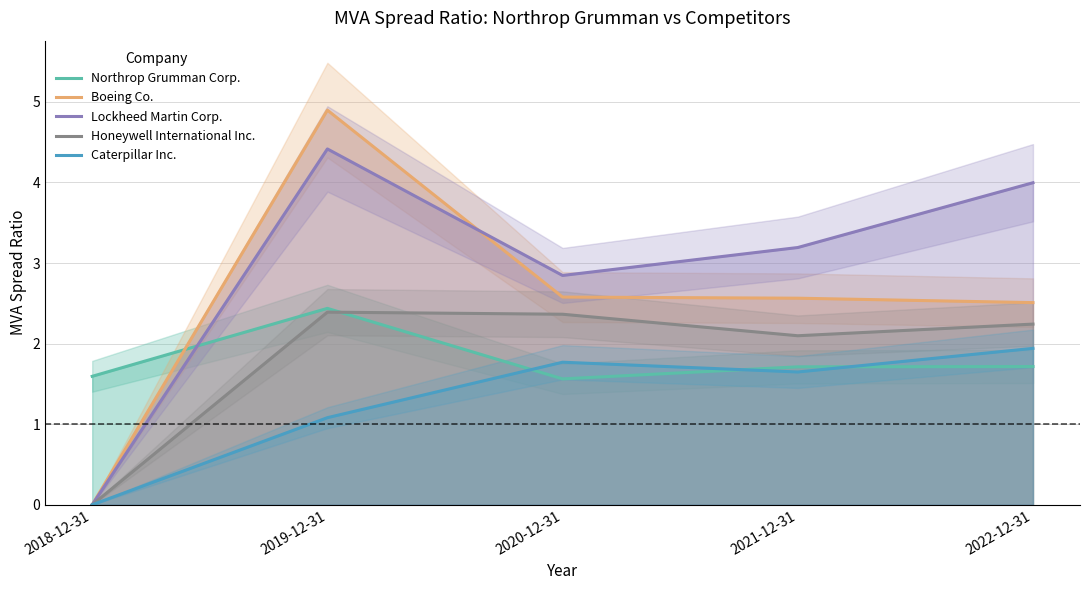

What is the difference between the maximum and minimum values in the Honeywell International Inc. series?

2.4